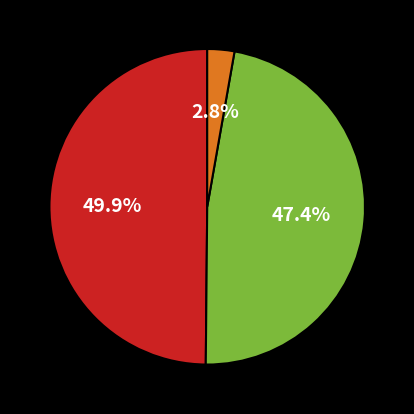

Is there a majority slice in this chart?

No